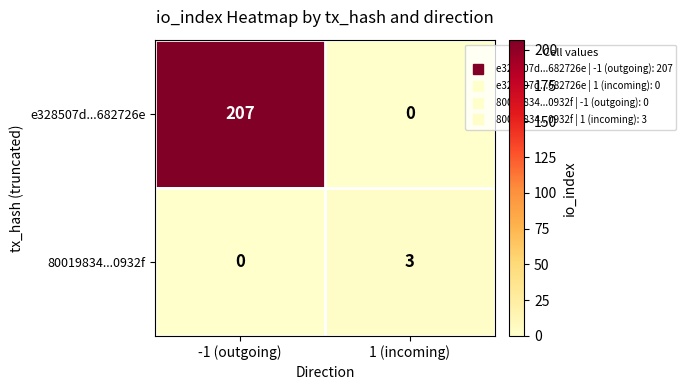

Which series has the widest spread of values?

e328507d...682726e